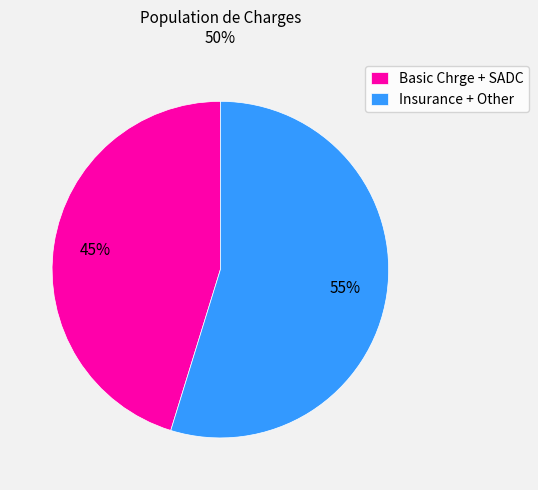

What is the ratio of the value at Insurance + Other to the value at Basic Chrge + SADC?

1.2